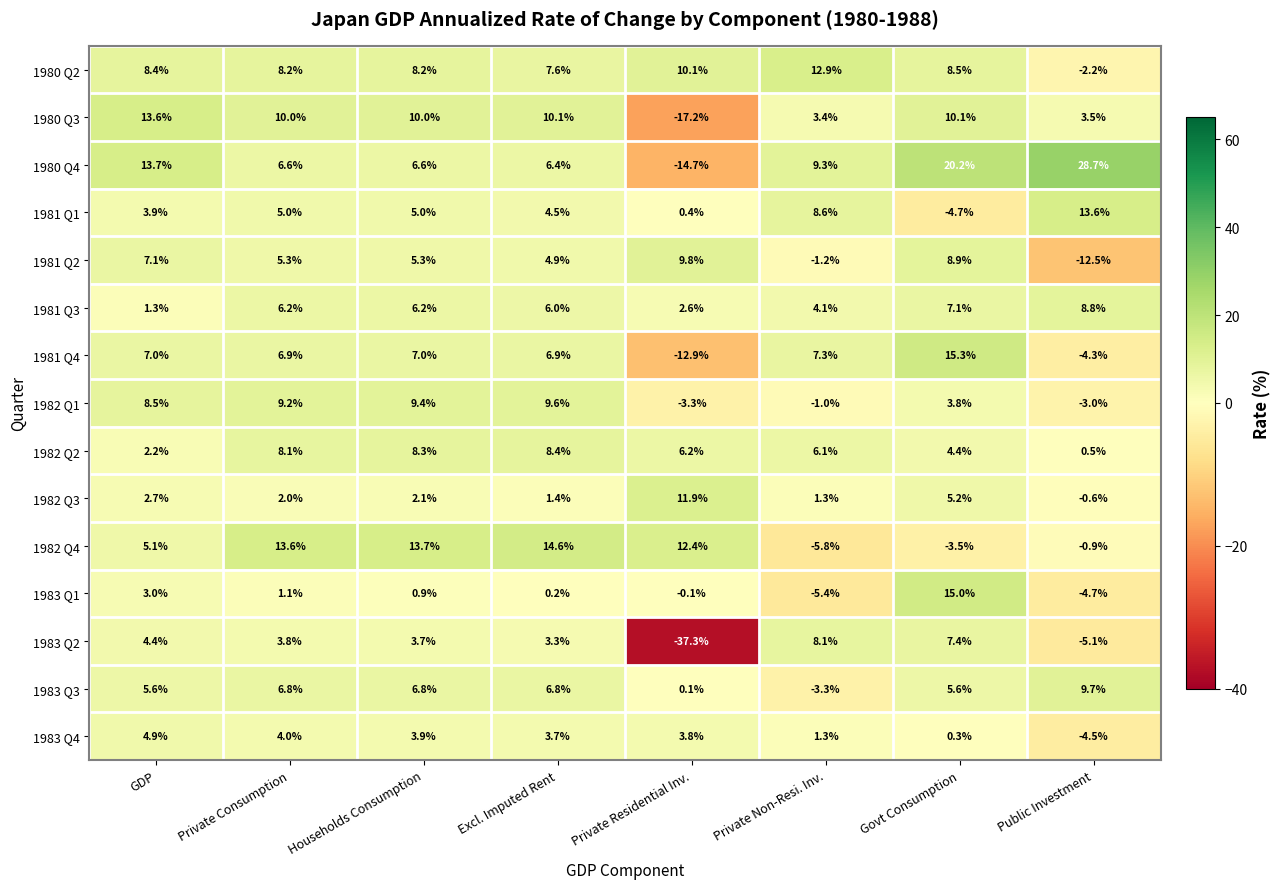

Which series changed the most between Households Consumption and Govt Consumption?

1982 Q4